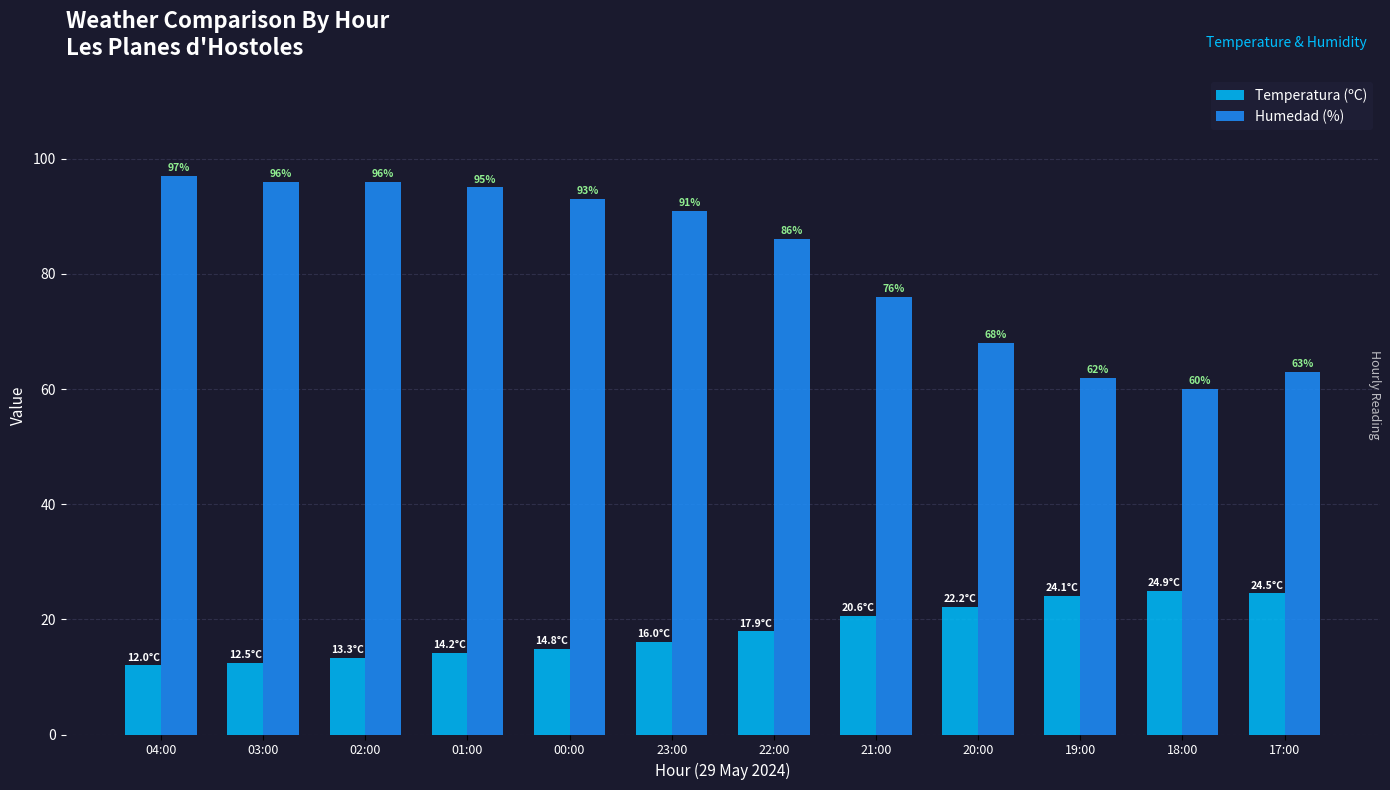

At which label does Humedad (%) reach its peak?

04:00